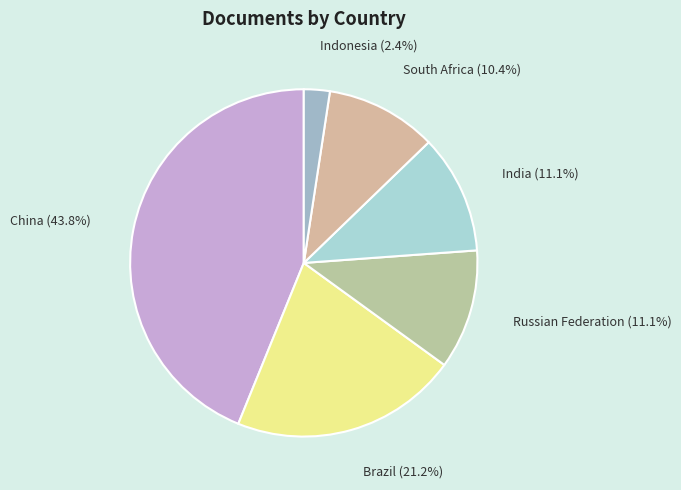

True or false: India accounts for 24% of the total.

False